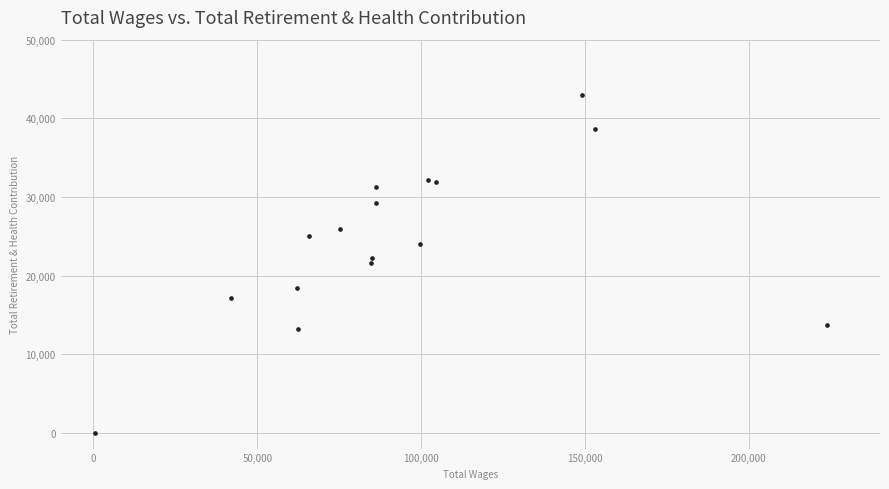

What is the range of X values (max minus min)?

223385